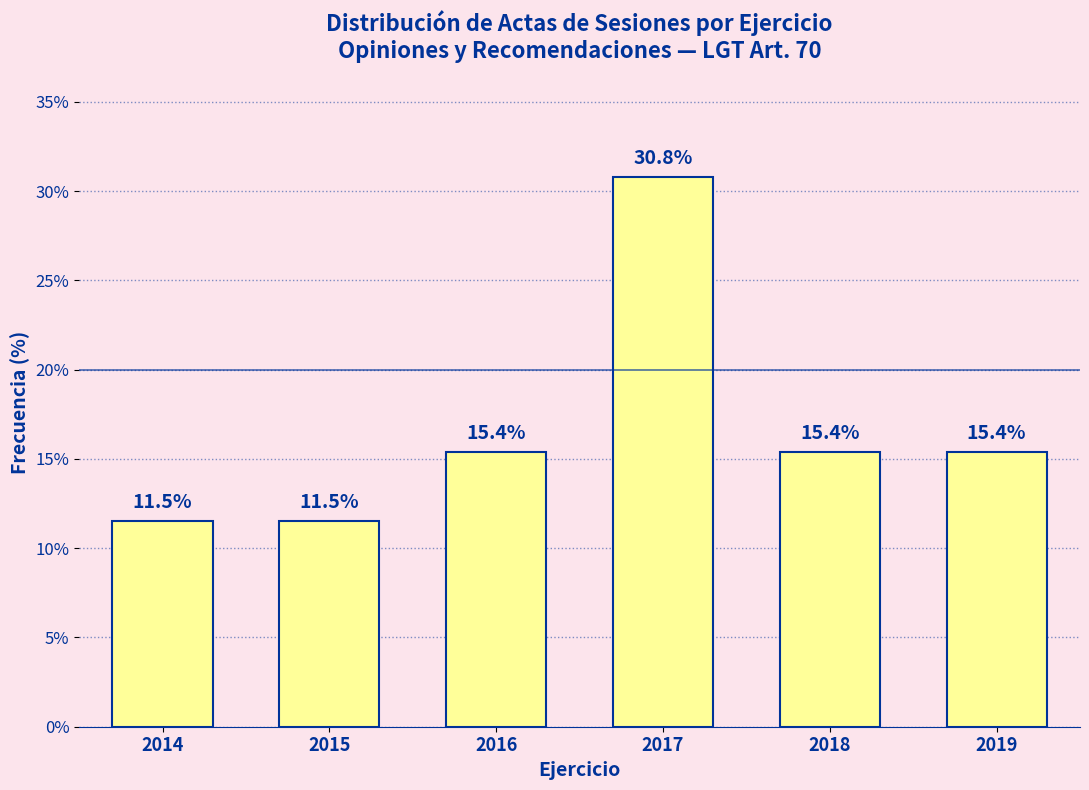

Reading left to right, transcribe all the data shown in this chart.

11.5	11.5	15.4	30.8	15.4	15.4